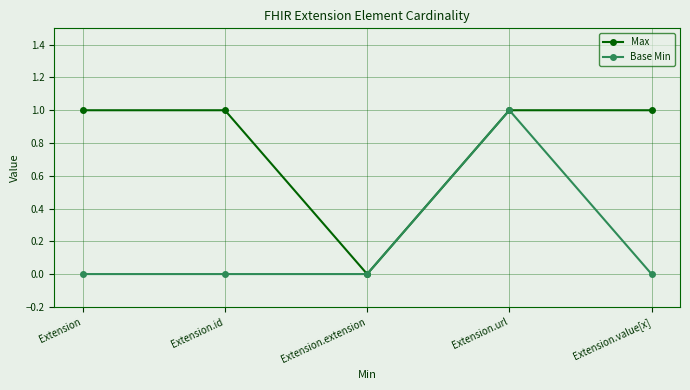

What is the label of the 2nd point from the left?

Extension.id